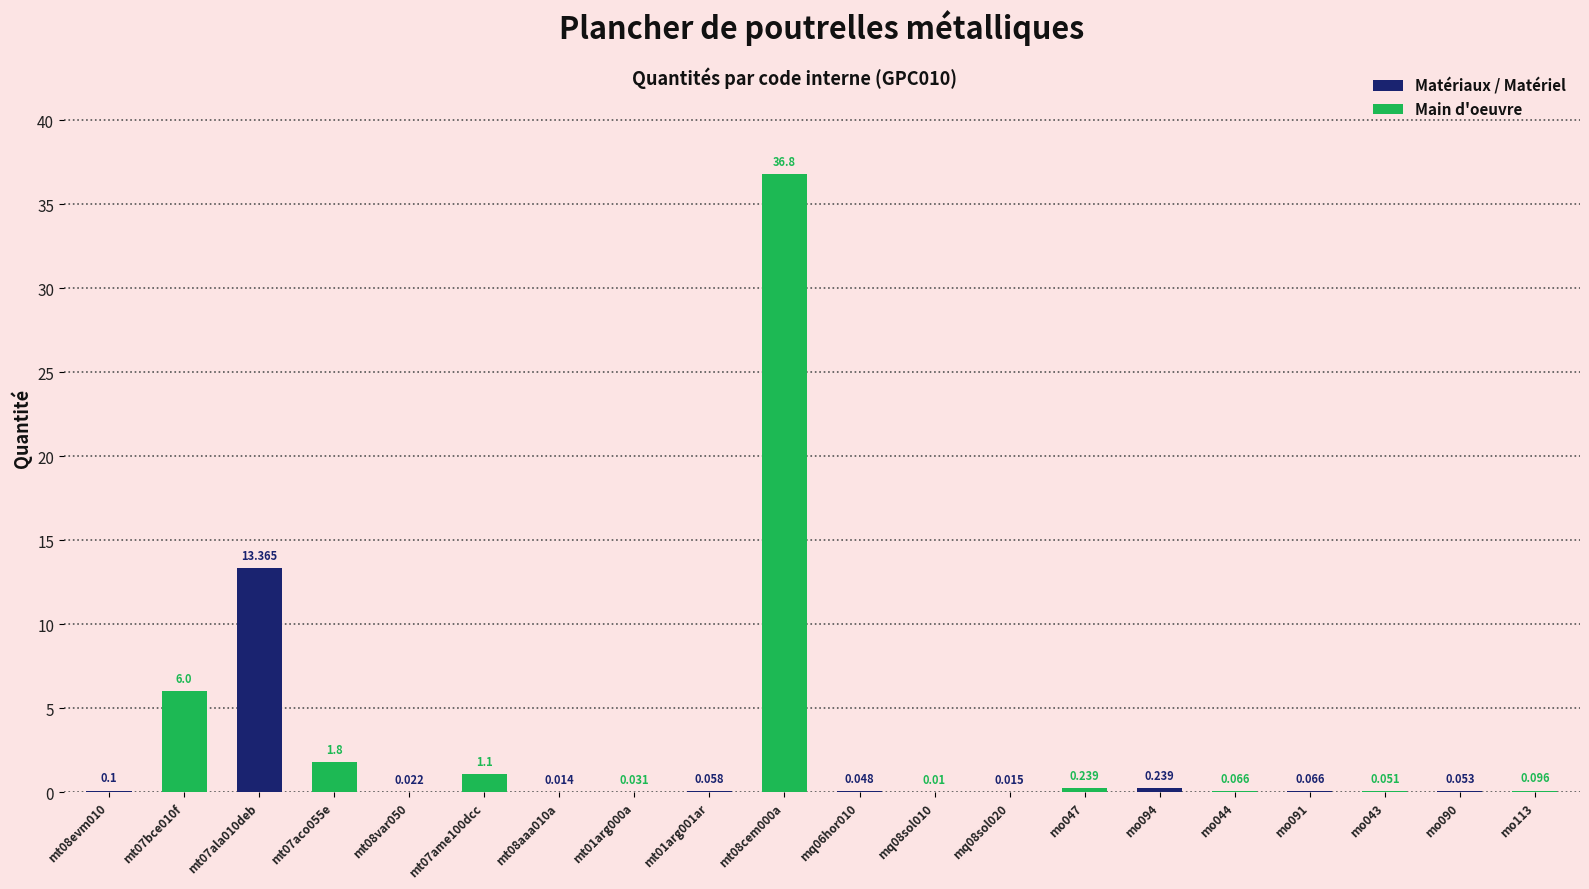

Which series has the largest total across all categories?

Main d'oeuvre